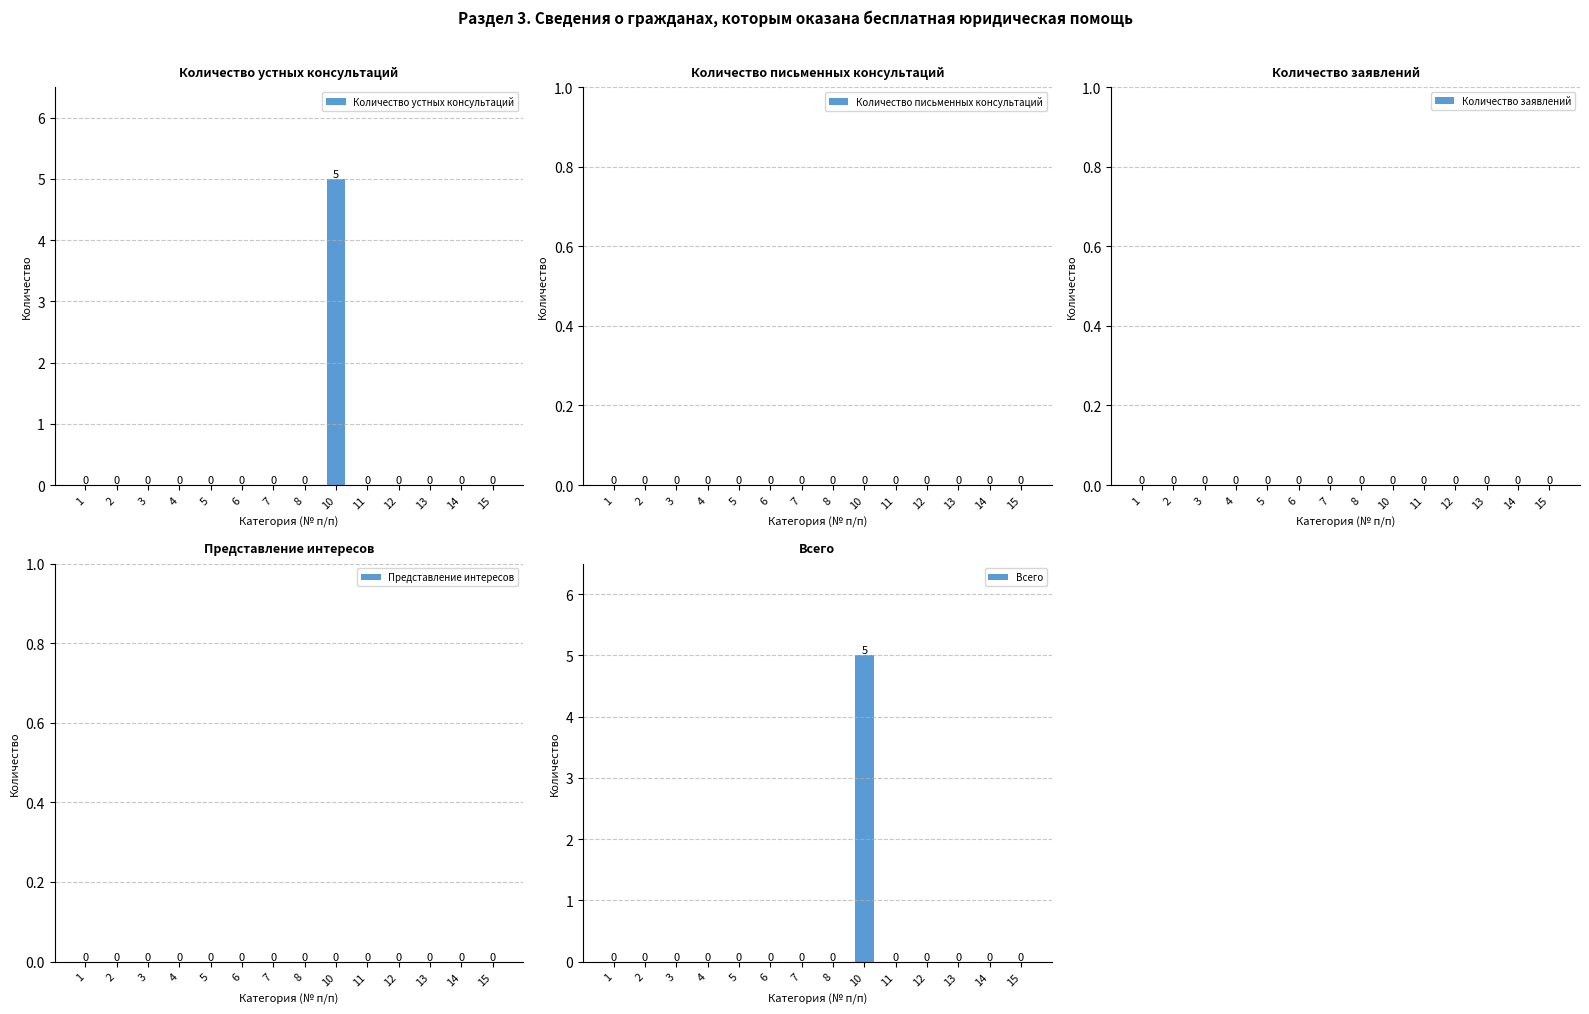

How many bars are there in each group?

5